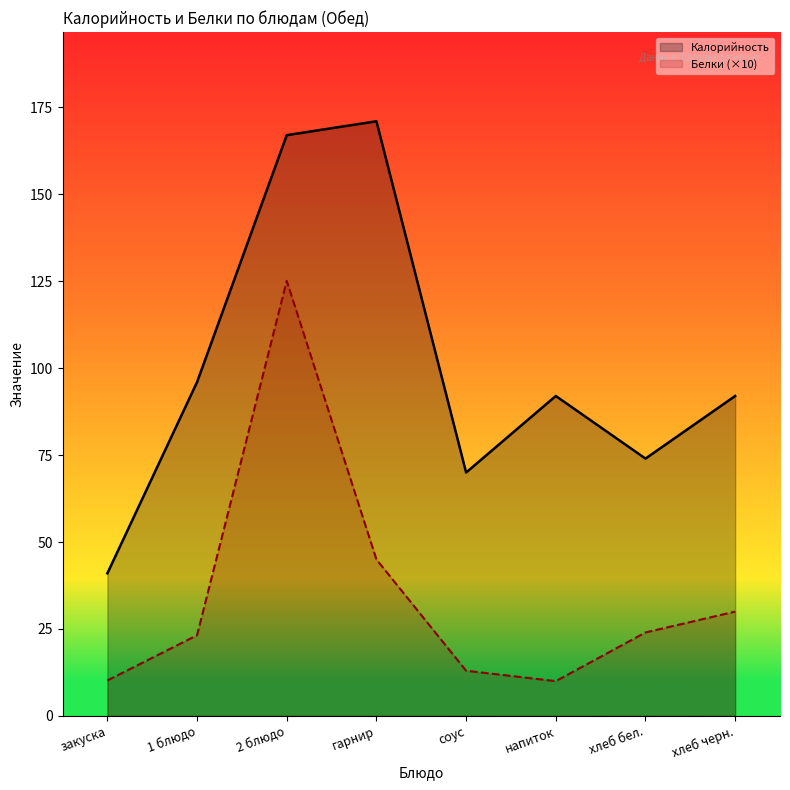

Is it true that Белки (×10) equals 34.0 at 1 блюдо?

False